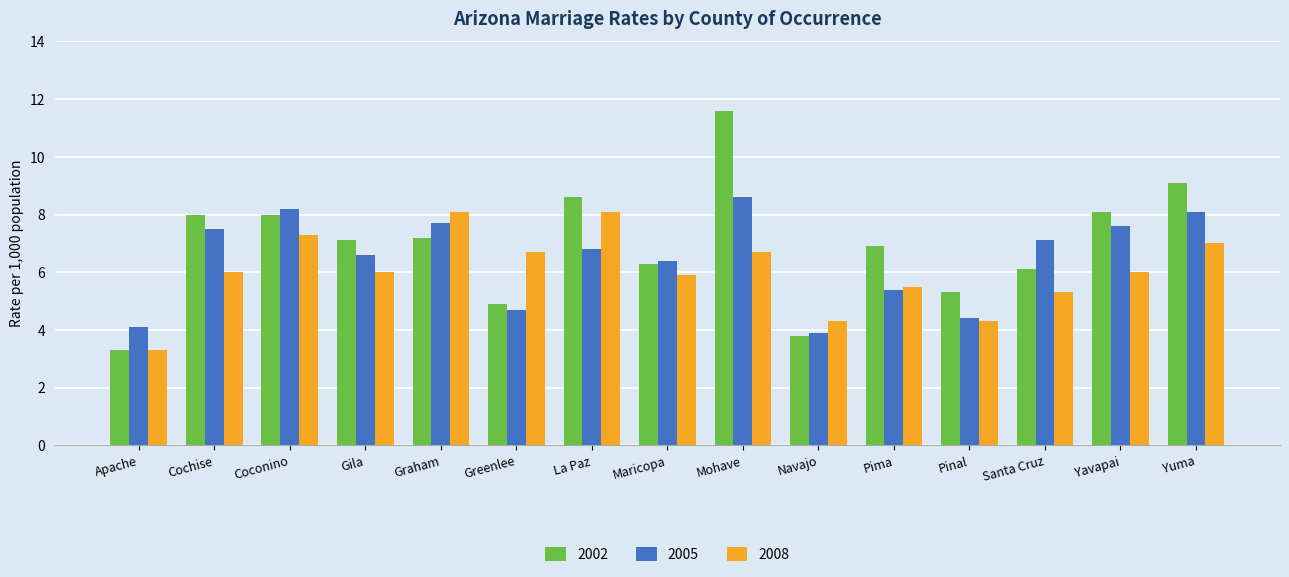

At how many categories does at least one series exceed 10?

1